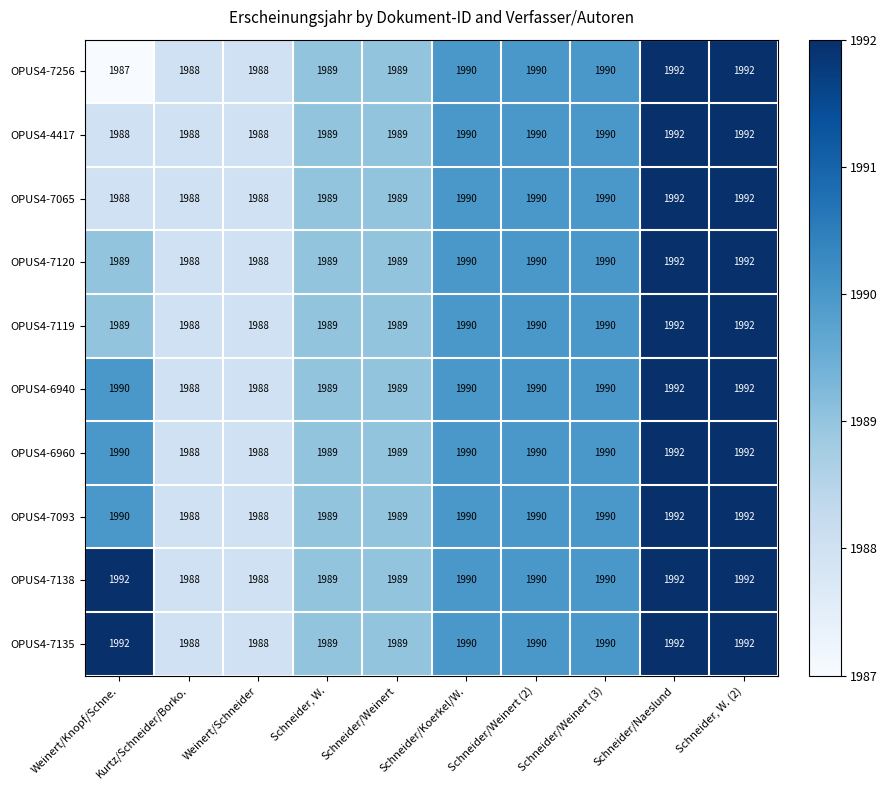

What is the greatest value displayed?

1992